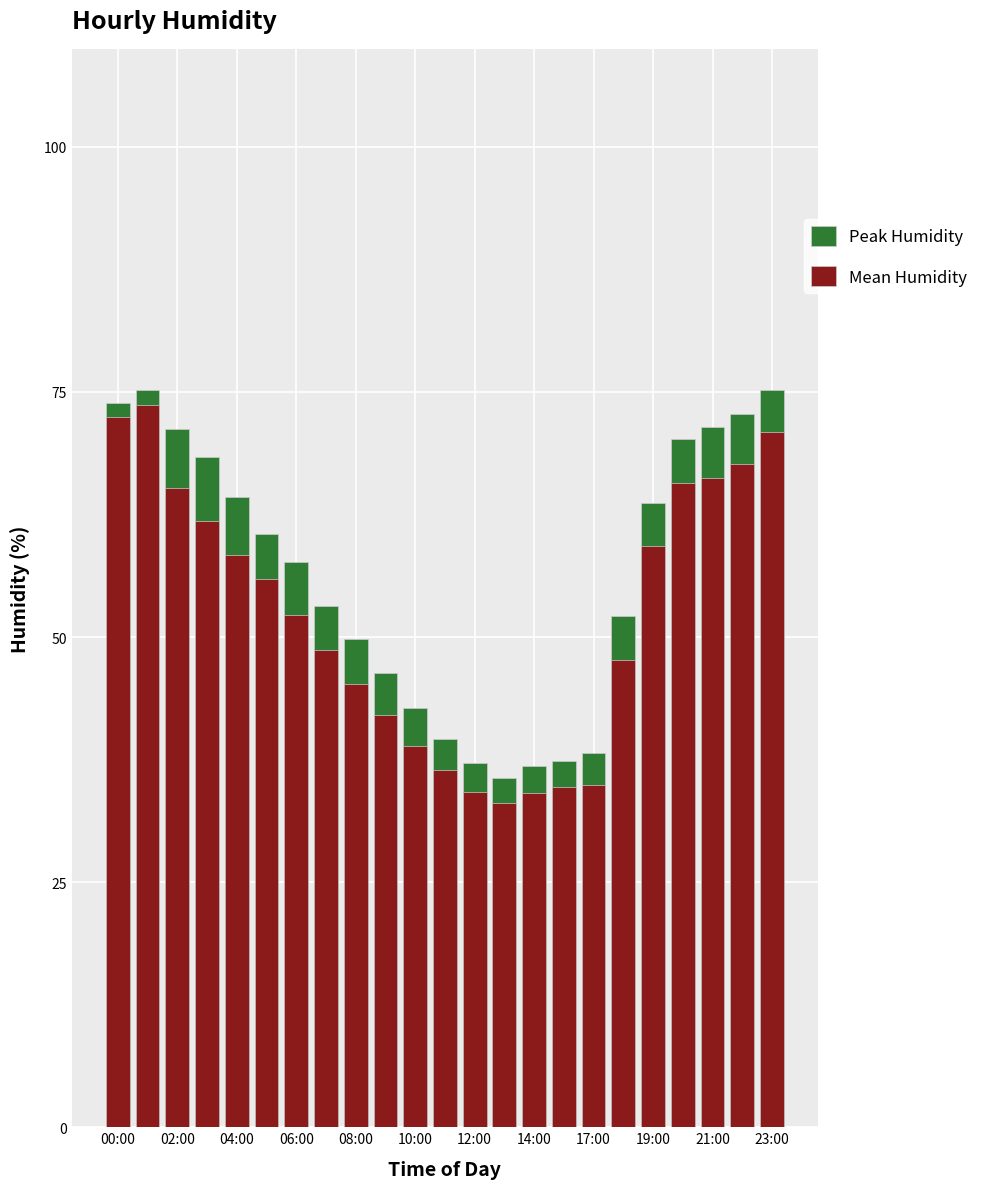

What is the highest value of the Mean Humidity series?

73.7